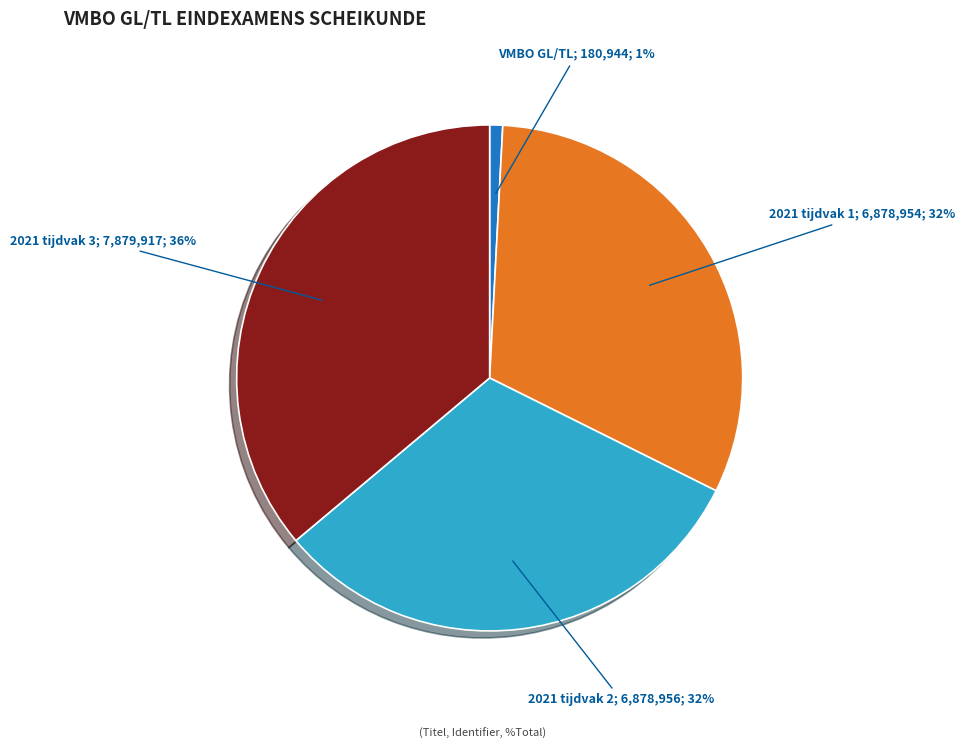

Does any single category account for the majority?

No